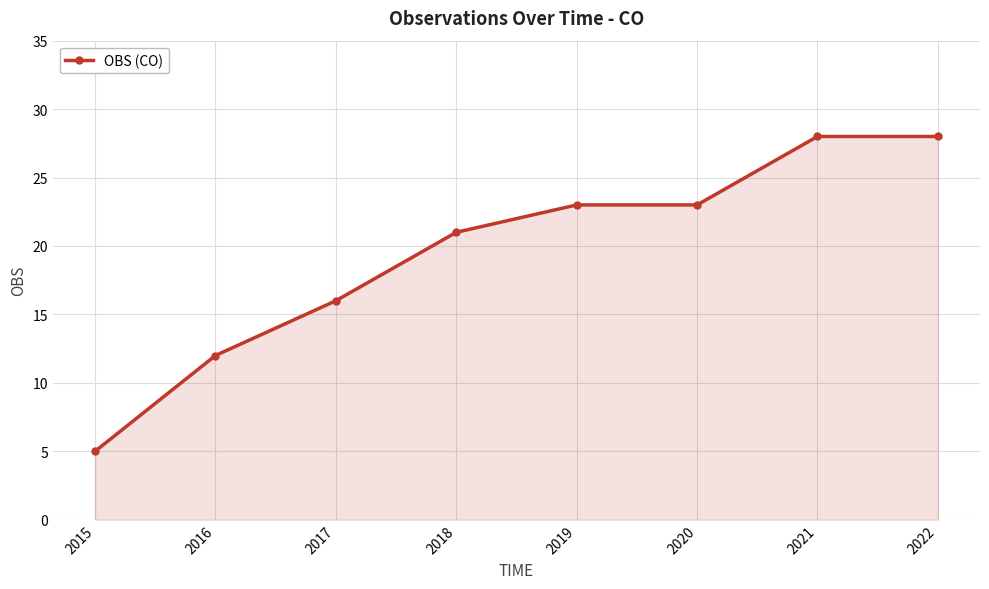

Does the chart display data point markers on the line(s)?

Yes